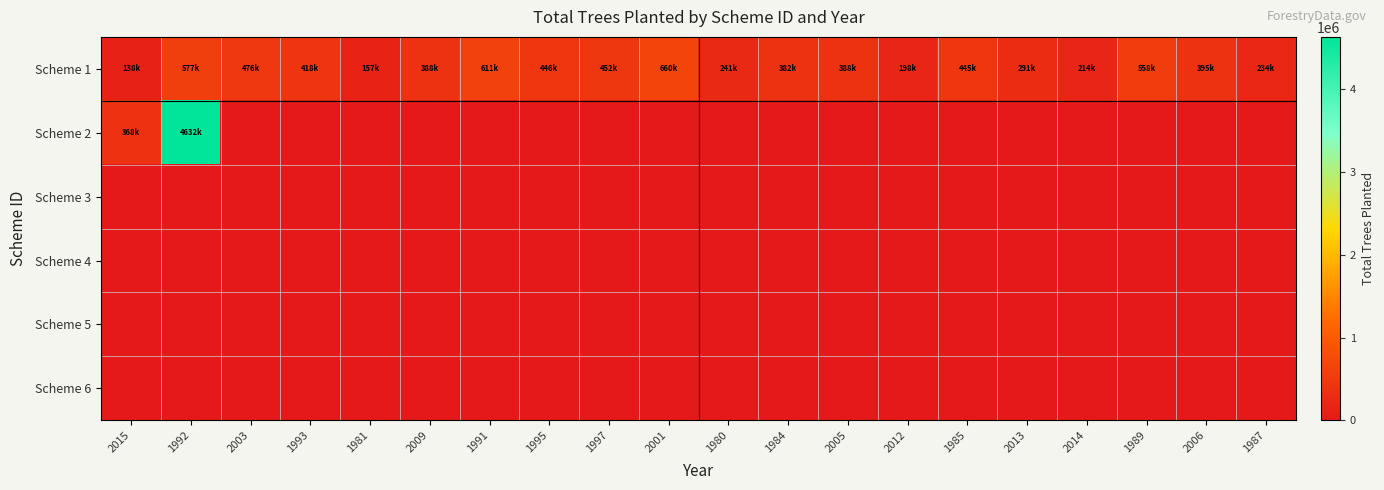

Rank the series by their maximum value, from lowest to highest.

Scheme 3, Scheme 4, Scheme 5, Scheme 6, Scheme 1, Scheme 2